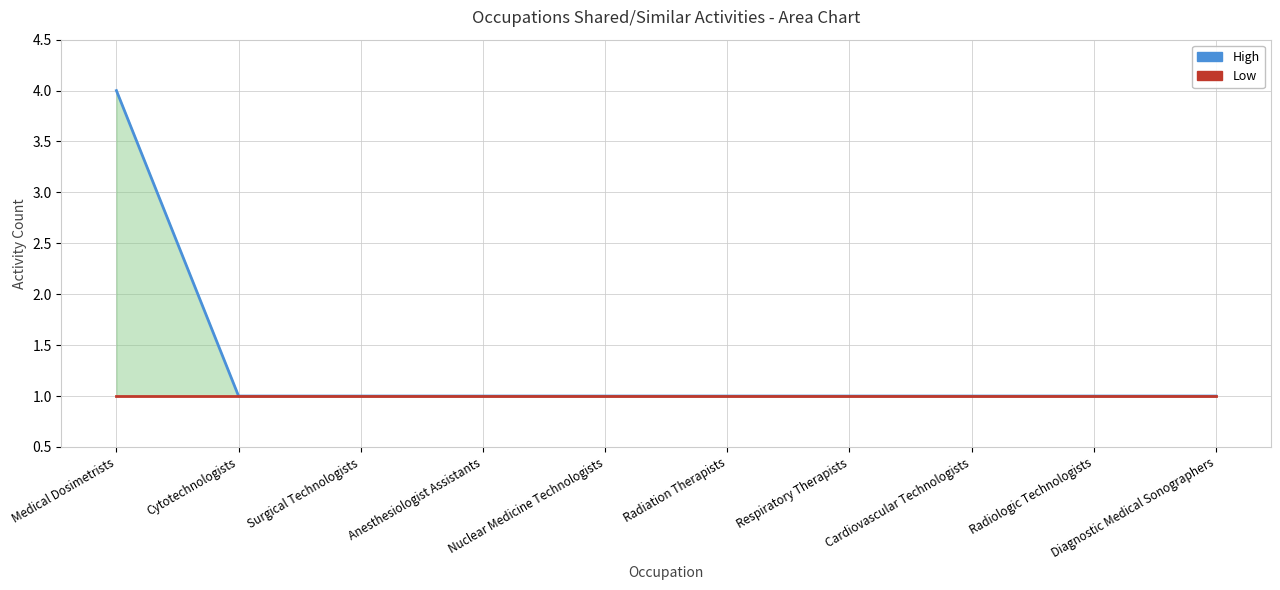

Reading left to right, extract all data points from this chart.

High: 4	1	1	1	1	1	1	1	1	1
Low: 1	1	1	1	1	1	1	1	1	1